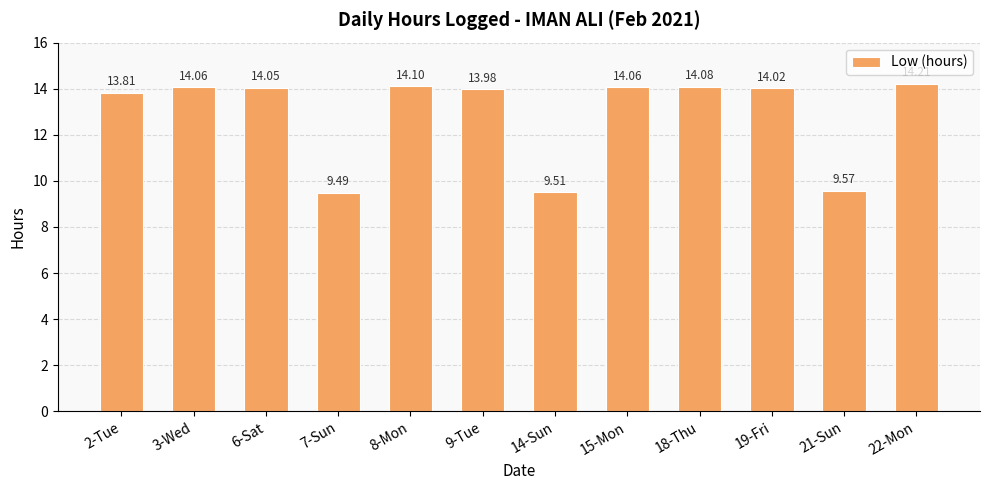

What is the sum of all values?

154.9